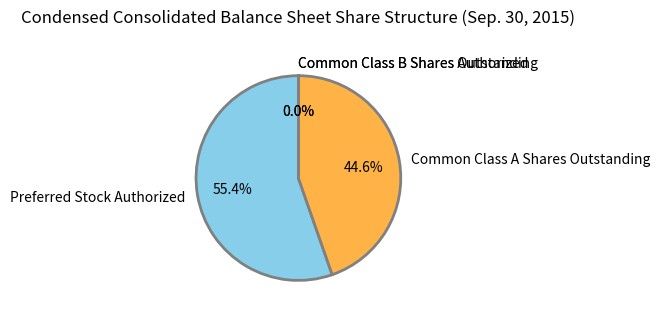

Which category has the biggest portion of the pie?

Preferred Stock Authorized